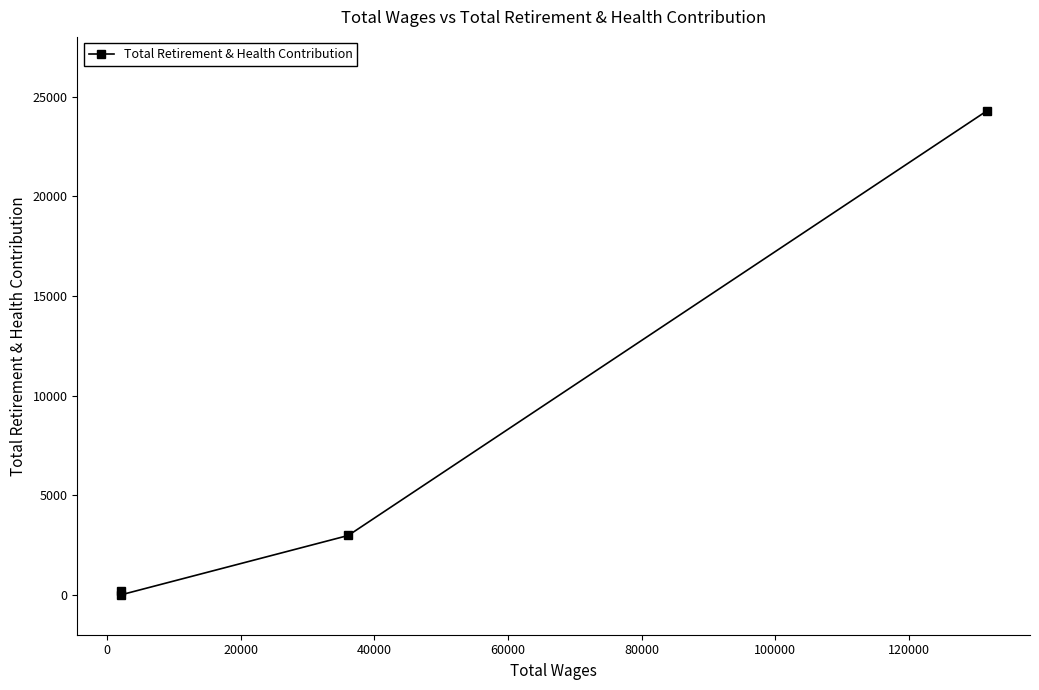

What is the sum of all values?

27431